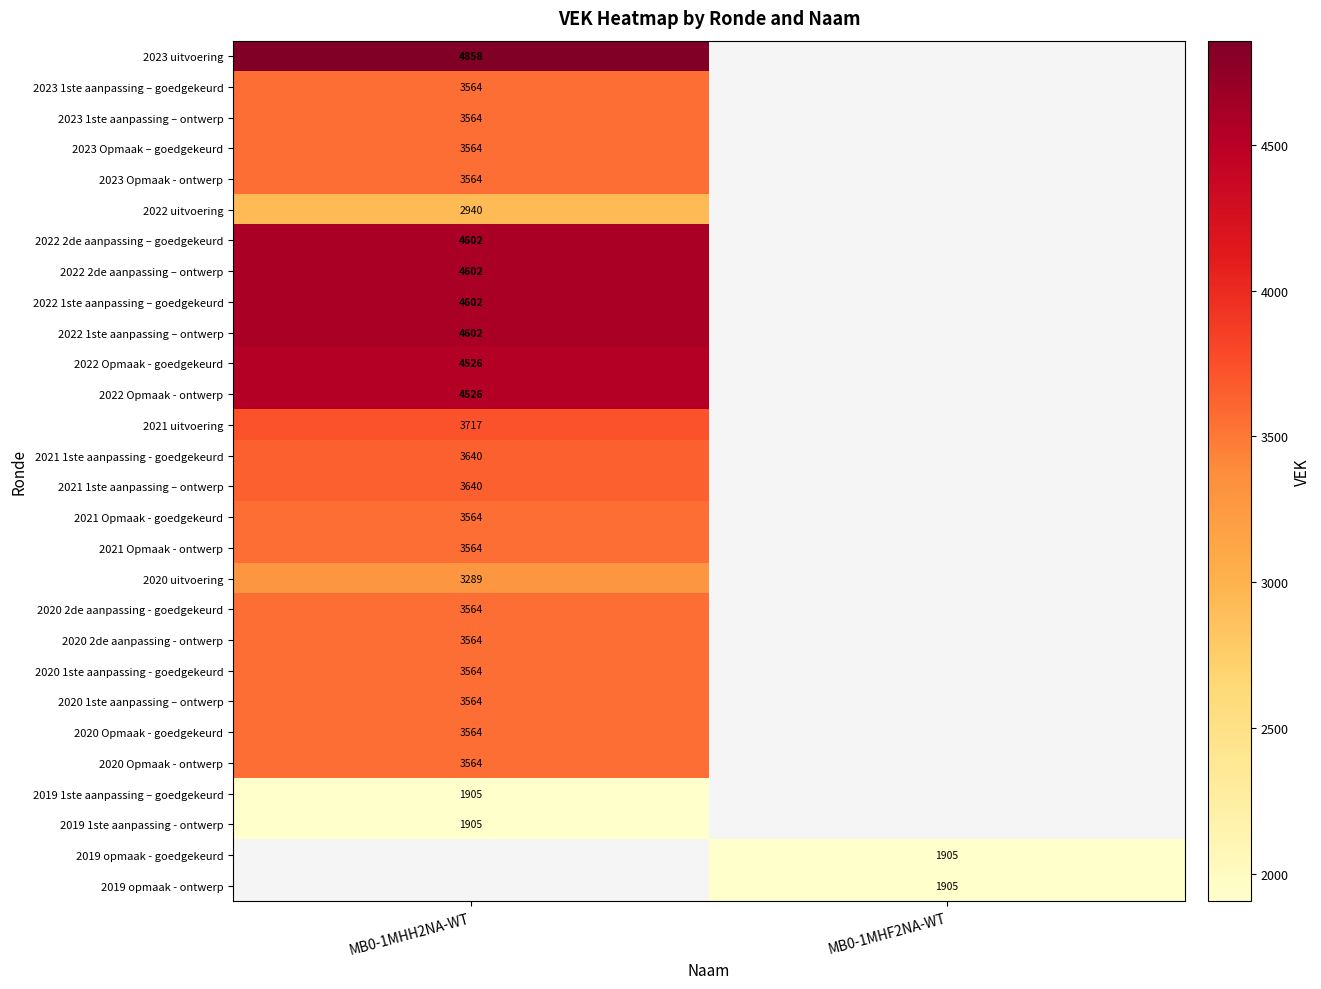

The 2022 Opmaak - goedgekeurd series shows 2716 at MB0-1MHH2NA-WT. True or false?

False